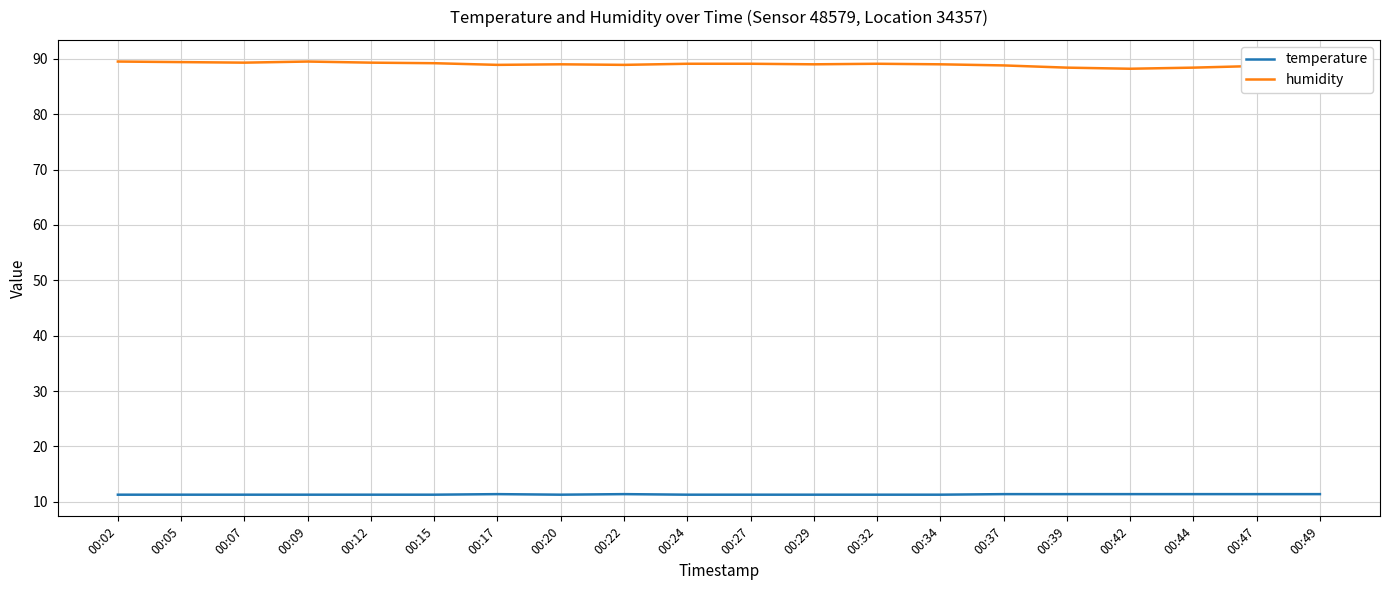

True or false: temperature and humidity intersect in this chart.

False